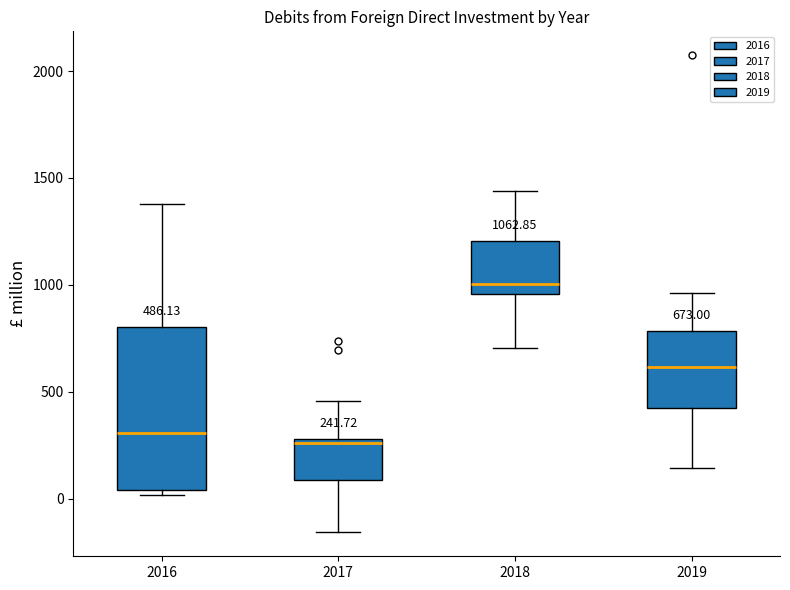

Which box is the tallest, from its lower edge to its upper edge?

2016